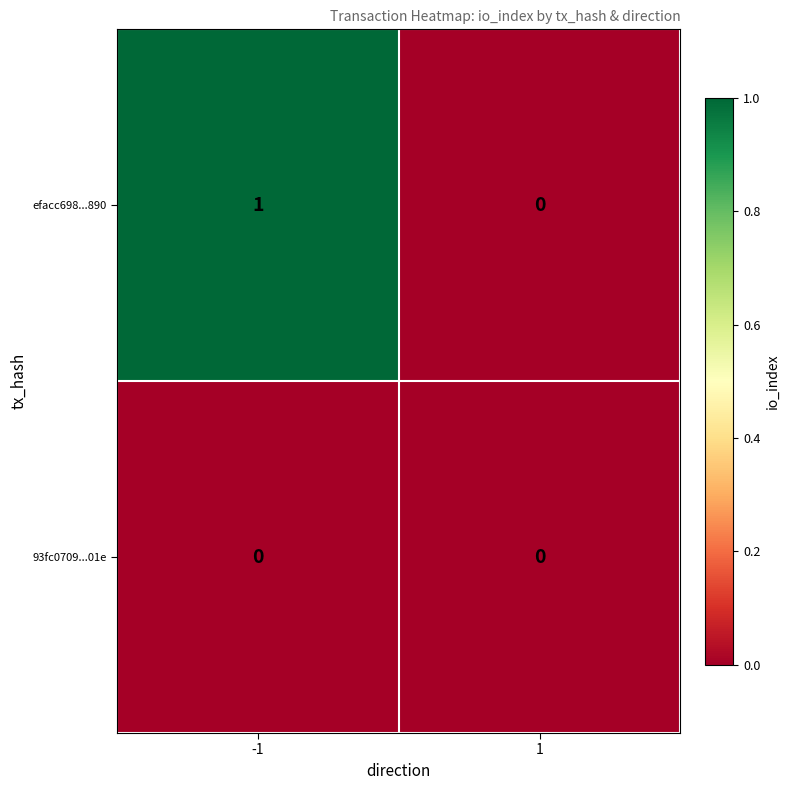

At -1, list the series in order from largest to smallest.

efacc698...890, 93fc0709...01e